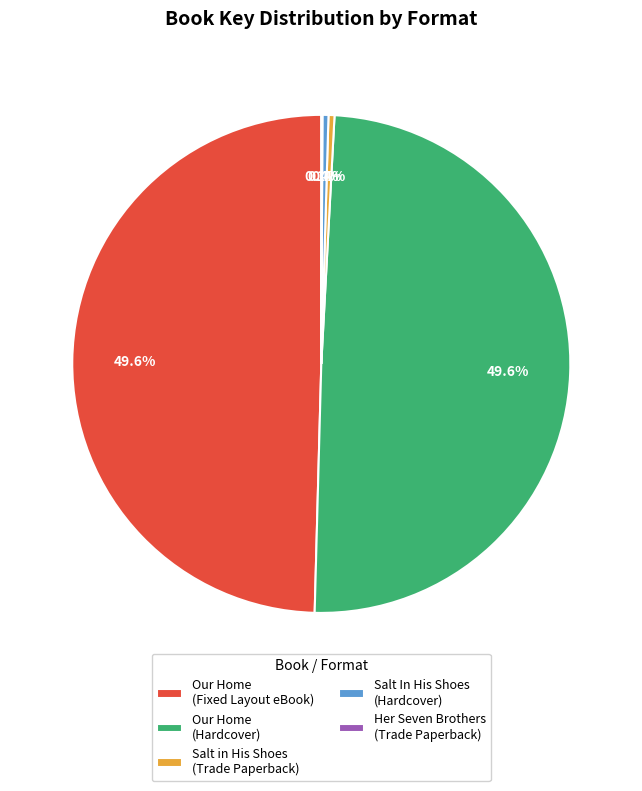

The Salt In His Shoes (Hardcover) slice represents 11% of the pie. True or false?

False